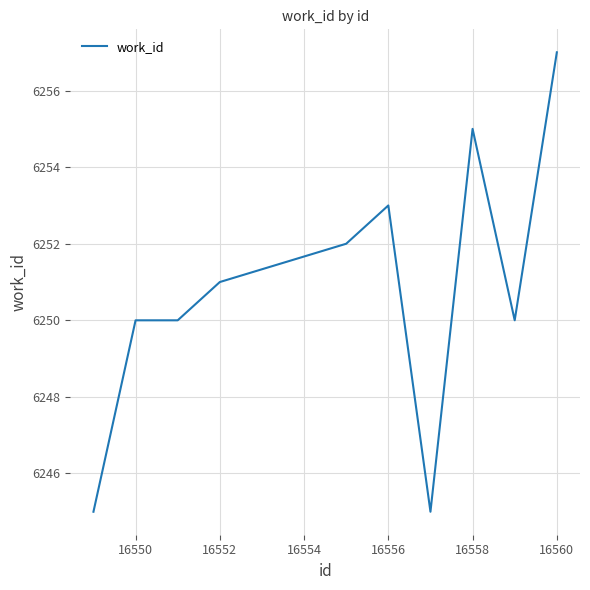

What is the difference between the maximum and minimum values?

12